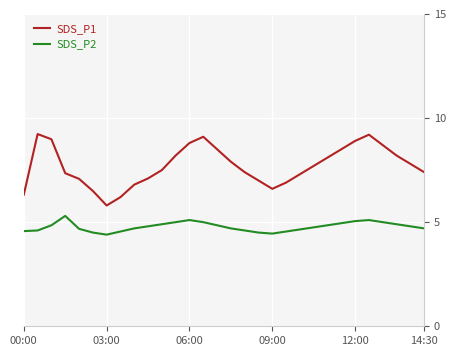

Rank the series by their maximum value, from lowest to highest.

SDS_P2, SDS_P1